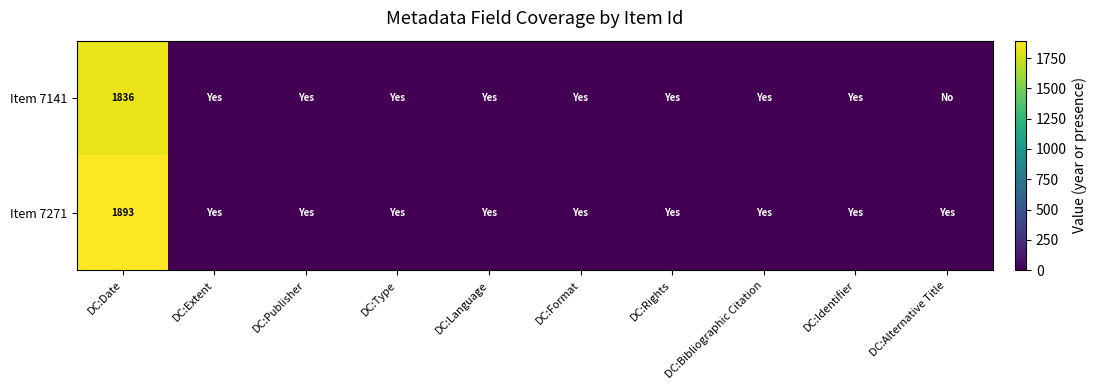

Where is Item 7271 nearest to the value 947?

DC:Date